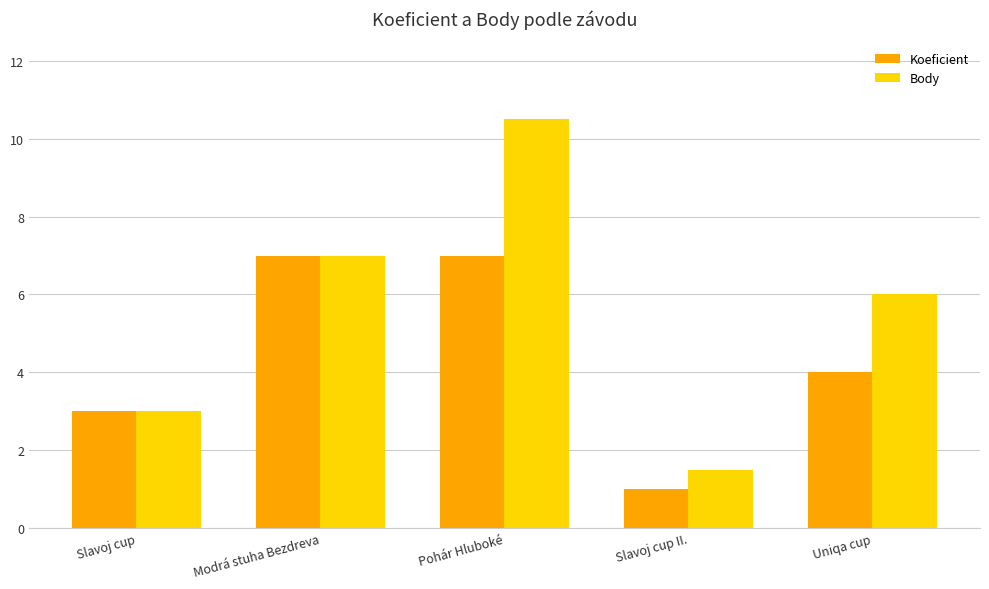

What is the difference between the Koeficient values at Slavoj cup and Slavoj cup II.?

2.0